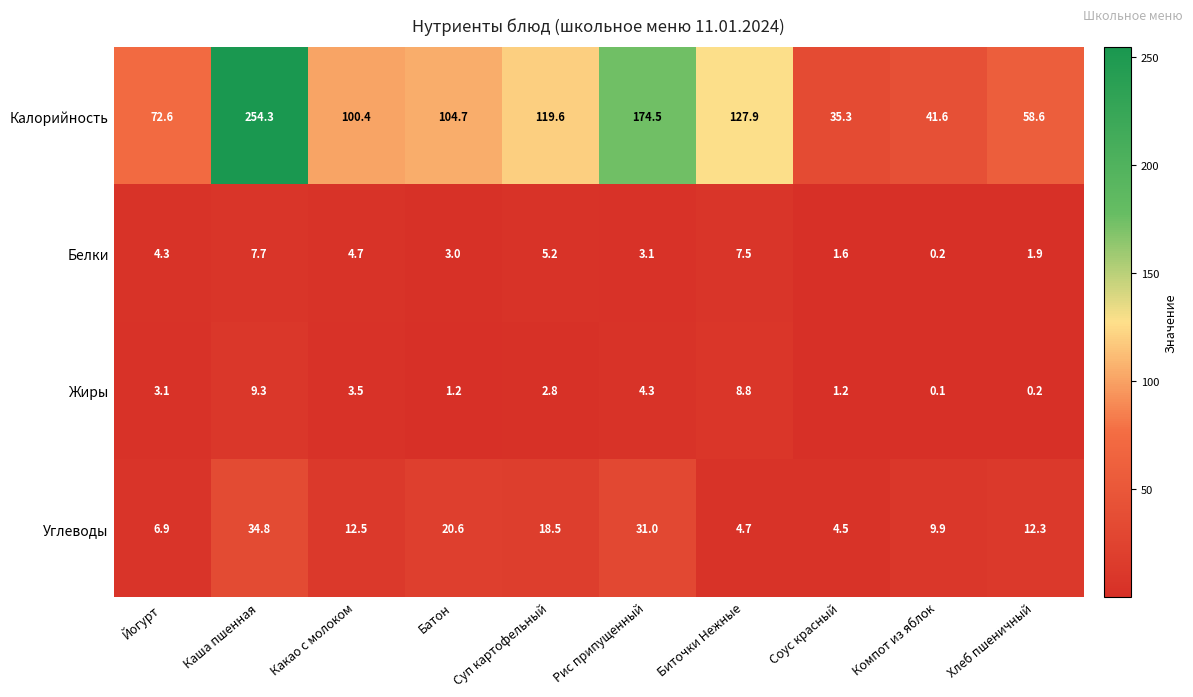

At which category does the chart reach its minimum across all series?

Компот из яблок